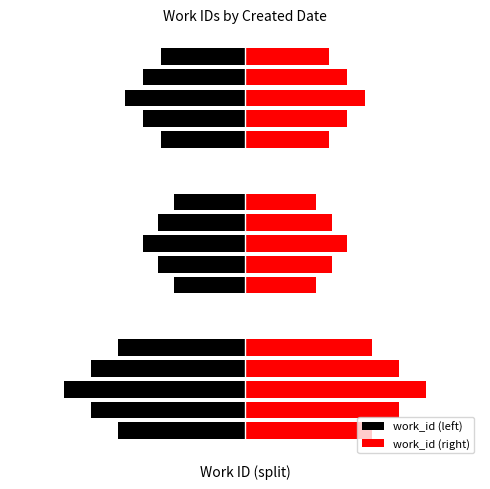

Is it true that work_id (right) equals 2459.3 at 5?

False